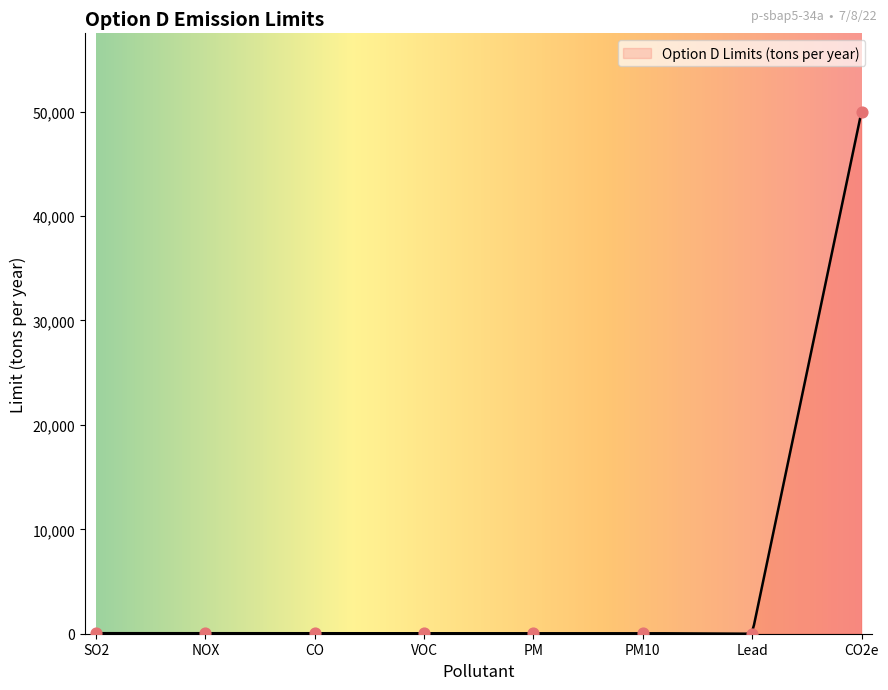

Between PM10 and SO2, which is larger?

PM10